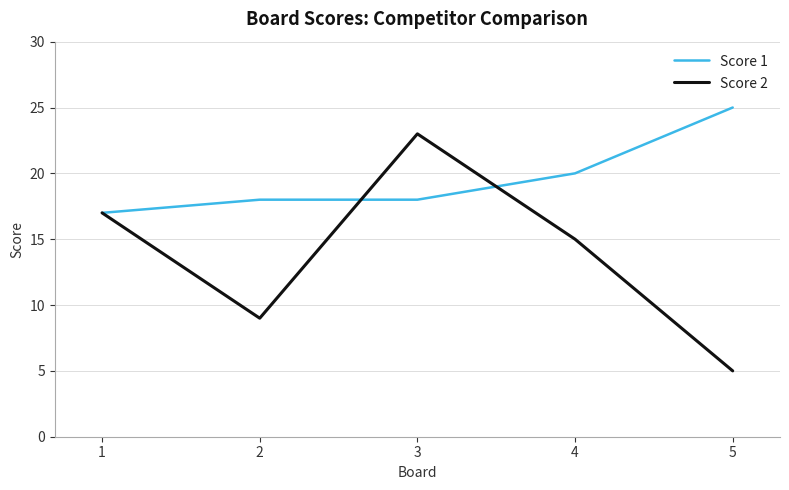

Between 1 and 2, which series saw the biggest shift?

Score 2